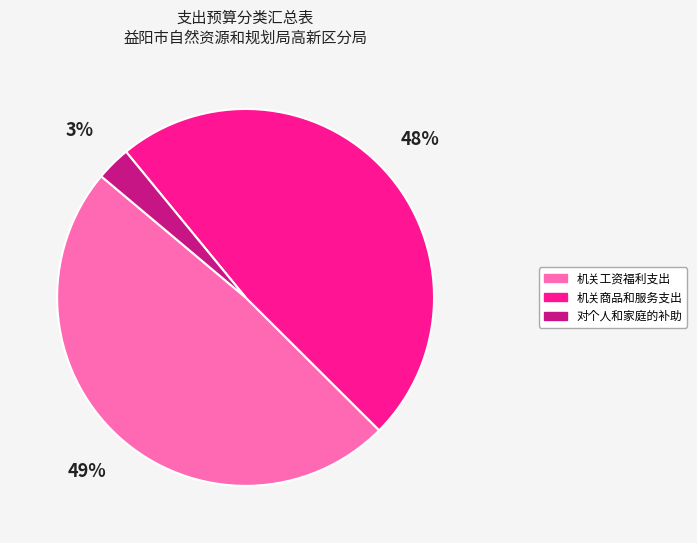

What is the smallest slice in the pie chart?

对个人和家庭的补助